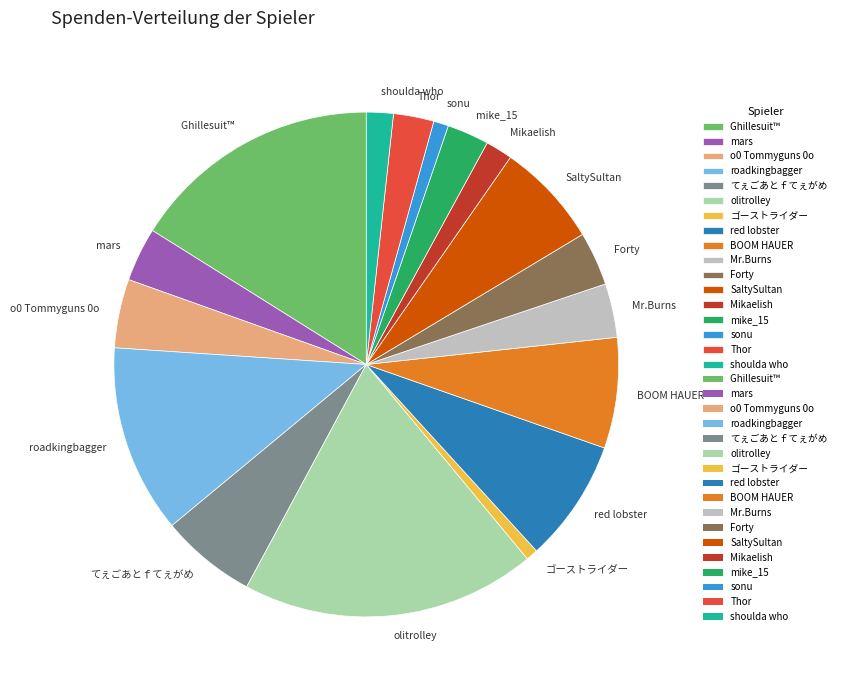

Which category has the biggest portion of the pie?

olitrolley